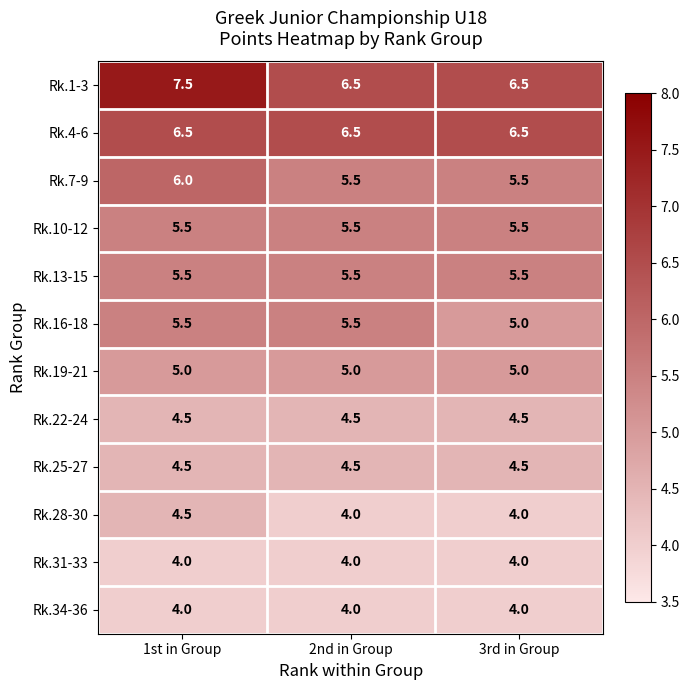

What is the difference between the maximum and second lowest values in the Rk.7-9 series?

0.5